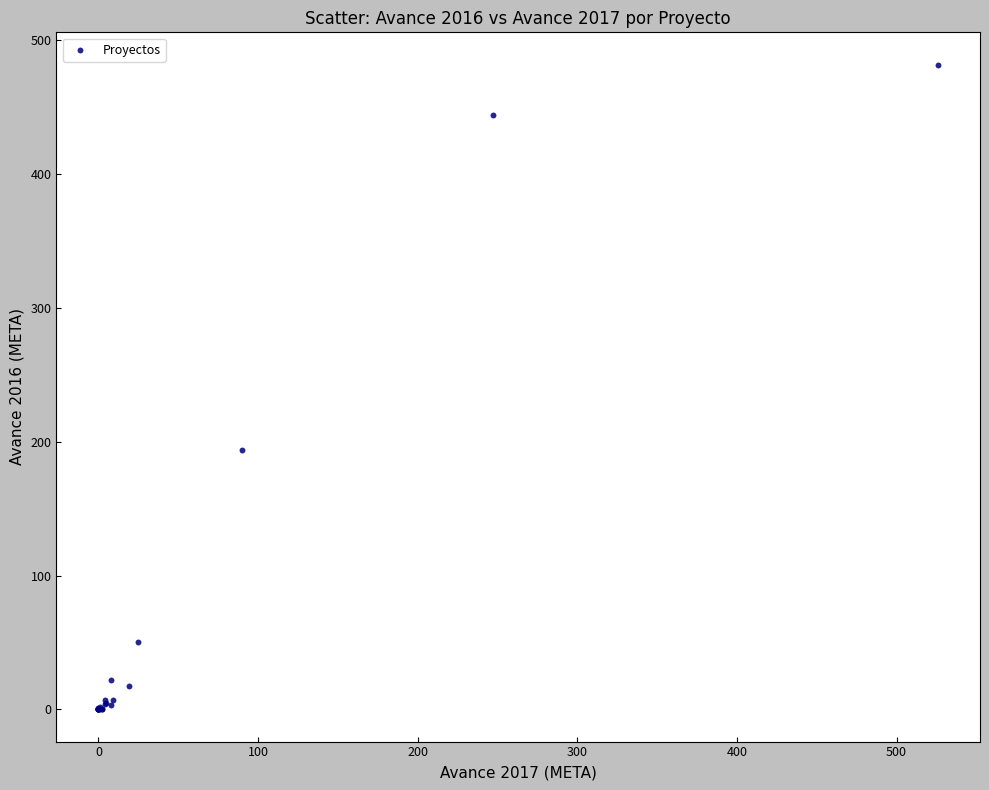

What Y value in the scatter plot is closest to 241?

194.0